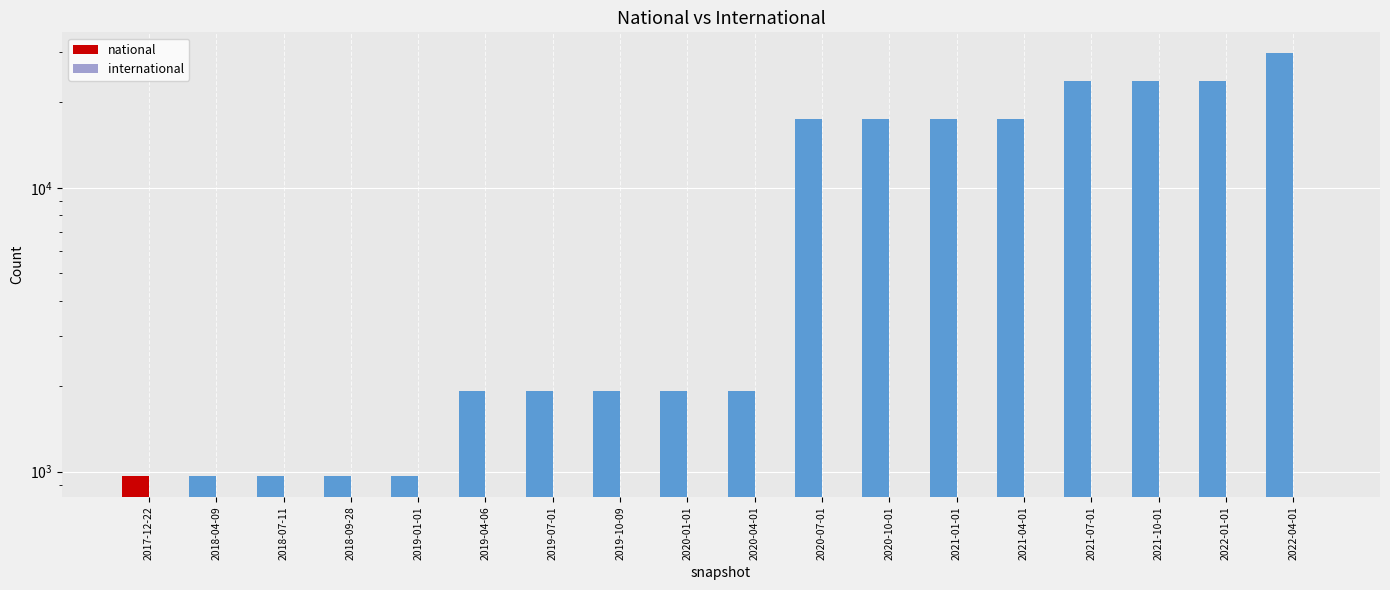

What is the spread (max minus min) of values at 2018-07-11?

967